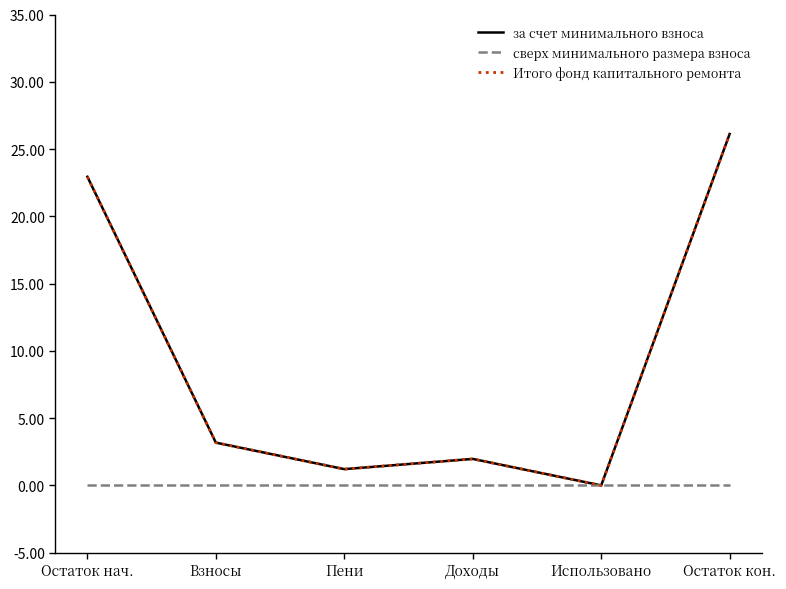

What is the sum of the Итого фонд капитального ремонта values at Доходы and Пени?

3.2